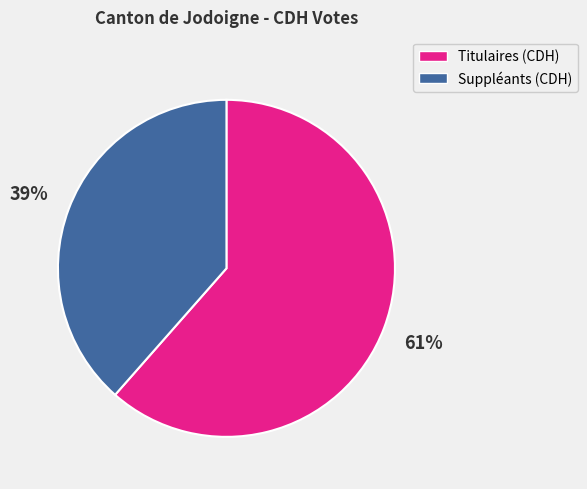

To the nearest percent, what is the combined percentage of Suppléants (CDH) and Titulaires (CDH)?

100%